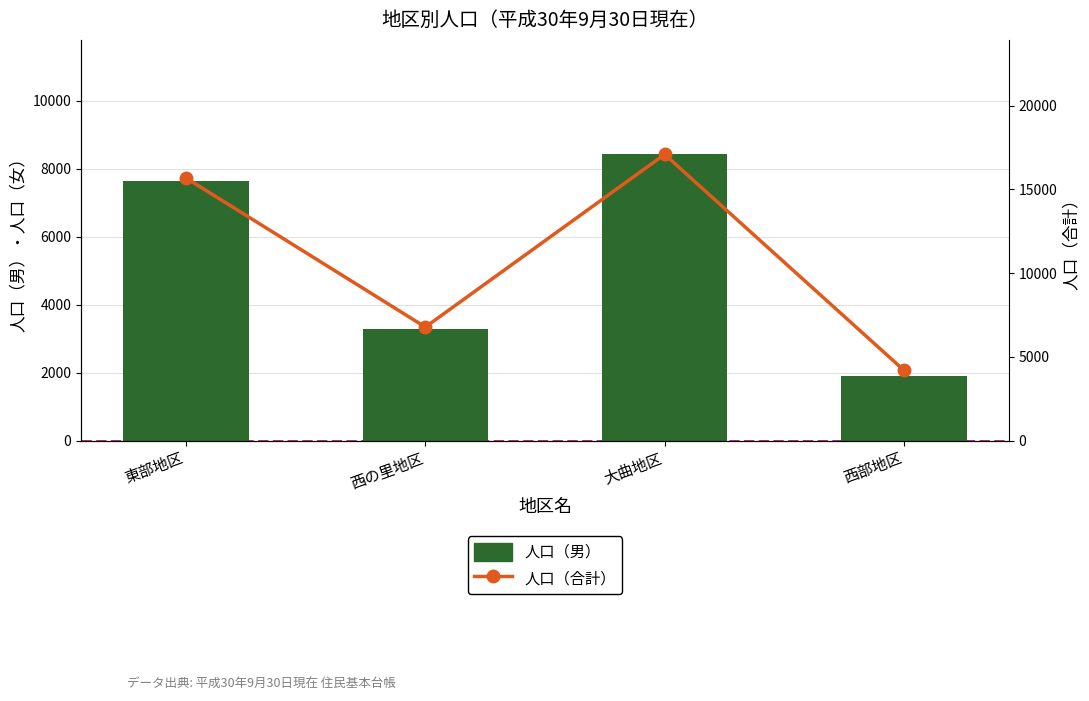

At which category does the chart reach its minimum across all series?

西部地区